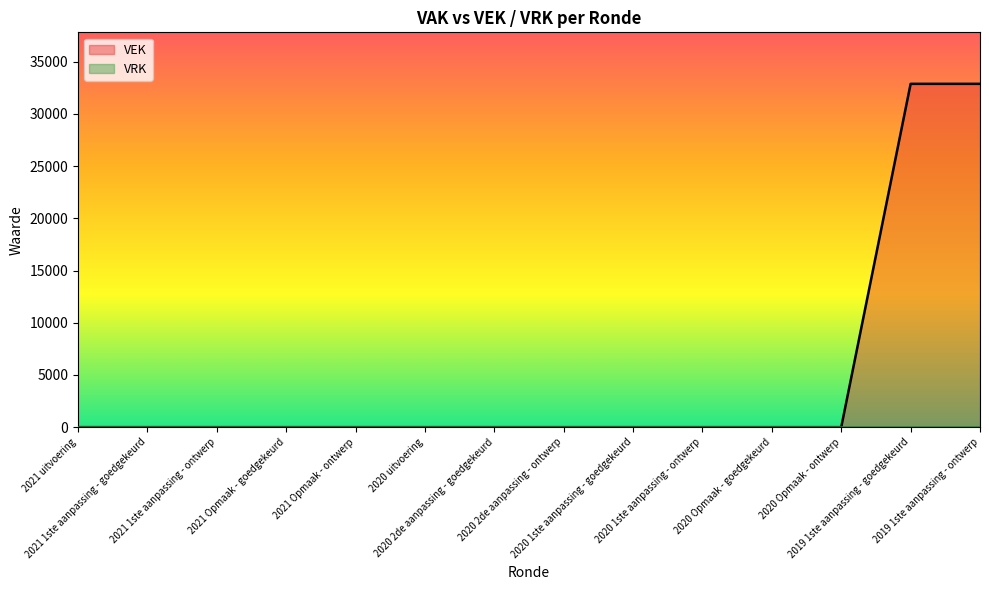

The chart shows a value of 0 at 2021 1ste aanpassing - goedgekeurd. True or false?

True